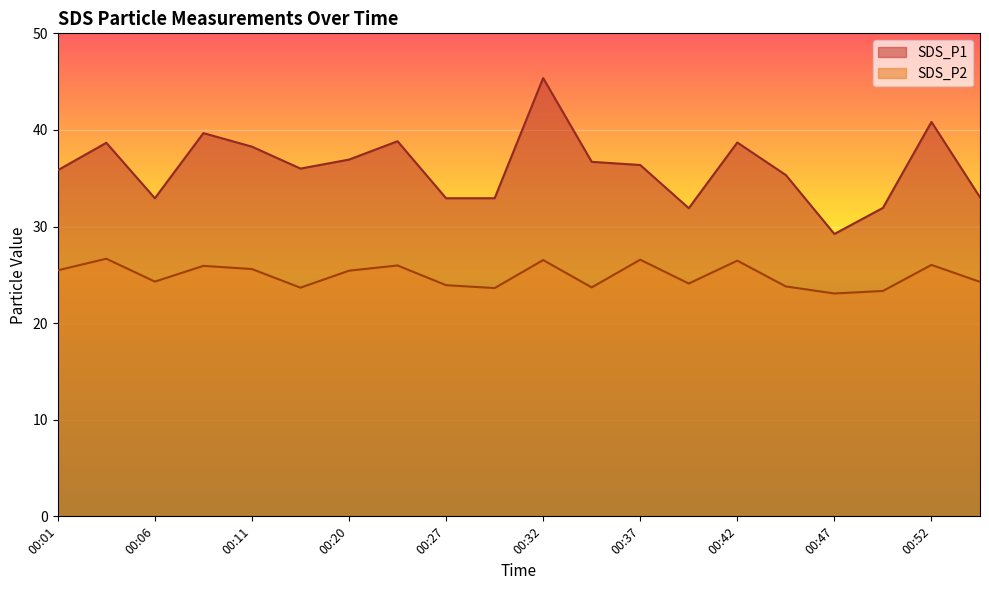

Reading right to left, list all the values displayed in this chart.

SDS_P1: 00:55=33.0	00:52=40.8	00:50=31.9	00:47=29.2	00:45=35.3	00:42=38.7	00:40=31.9	00:37=36.4	00:35=36.7	00:32=45.4	00:30=32.9	00:27=32.9	00:25=38.8	00:20=36.9	00:17=36.0	00:11=38.3	00:09=39.7	00:06=32.9	00:04=38.7	00:01=35.8
SDS_P2: 00:55=24.3	00:52=26.0	00:50=23.3	00:47=23.1	00:45=23.8	00:42=26.5	00:40=24.1	00:37=26.6	00:35=23.7	00:32=26.5	00:30=23.6	00:27=23.9	00:25=26.0	00:20=25.4	00:17=23.7	00:11=25.6	00:09=25.9	00:06=24.3	00:04=26.7	00:01=25.5